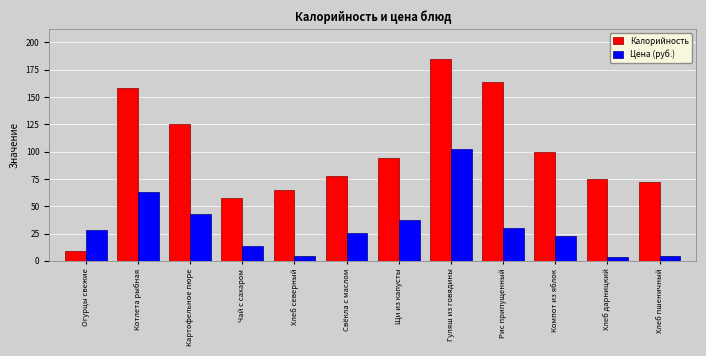

Where does the Цена (руб.) series first go above 28?

Огурцы свежие